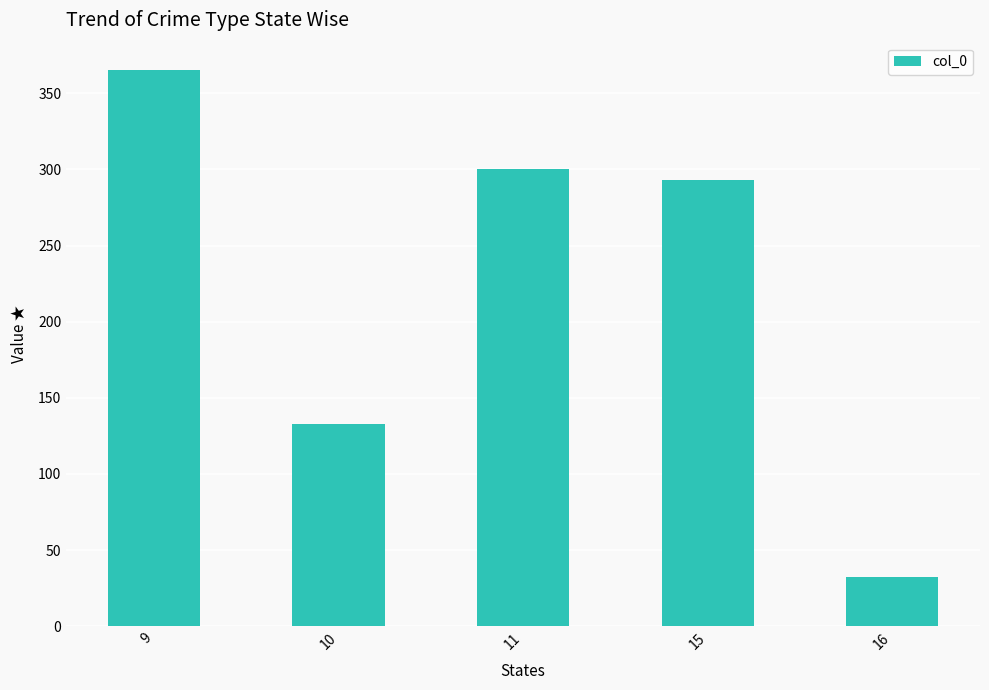

What value does the data have at 16?

32